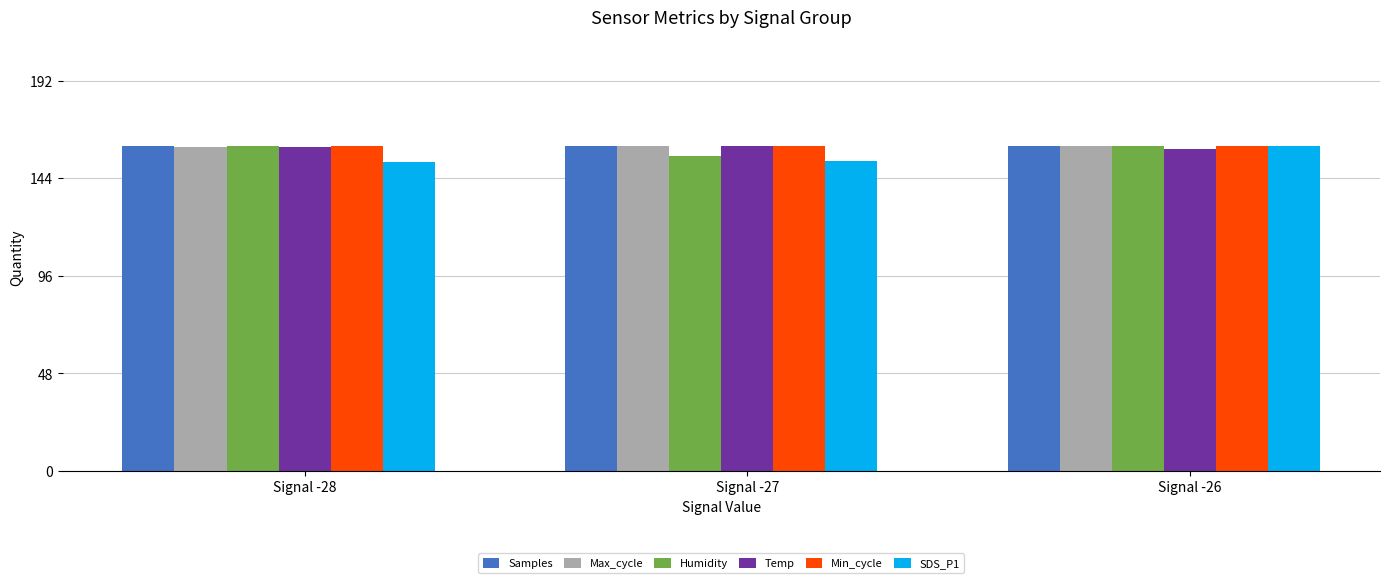

Is it true that SDS_P1 equals 160.0 at Signal -26?

True